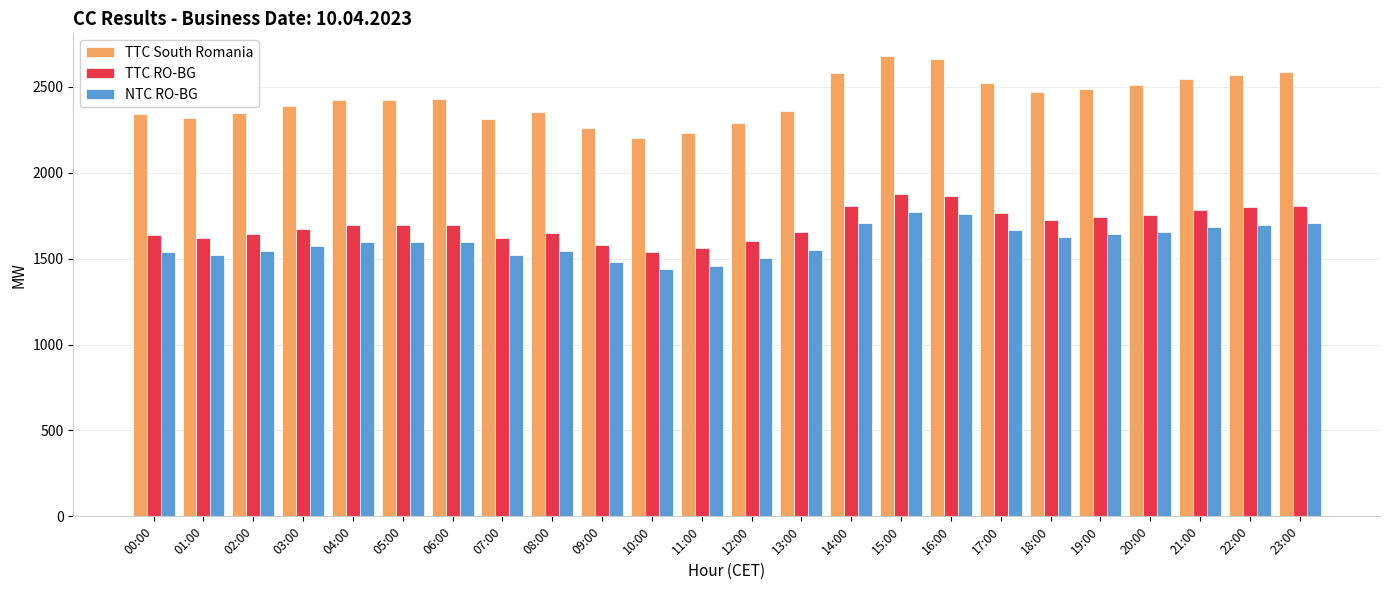

Is the value of TTC South Romania at 06:00 greater than the value of NTC RO-BG at 12:00?

Yes